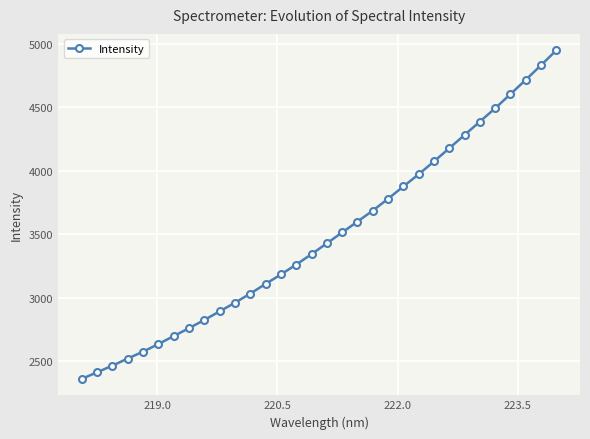

What is the value of the 5th point from the left?

2577.0